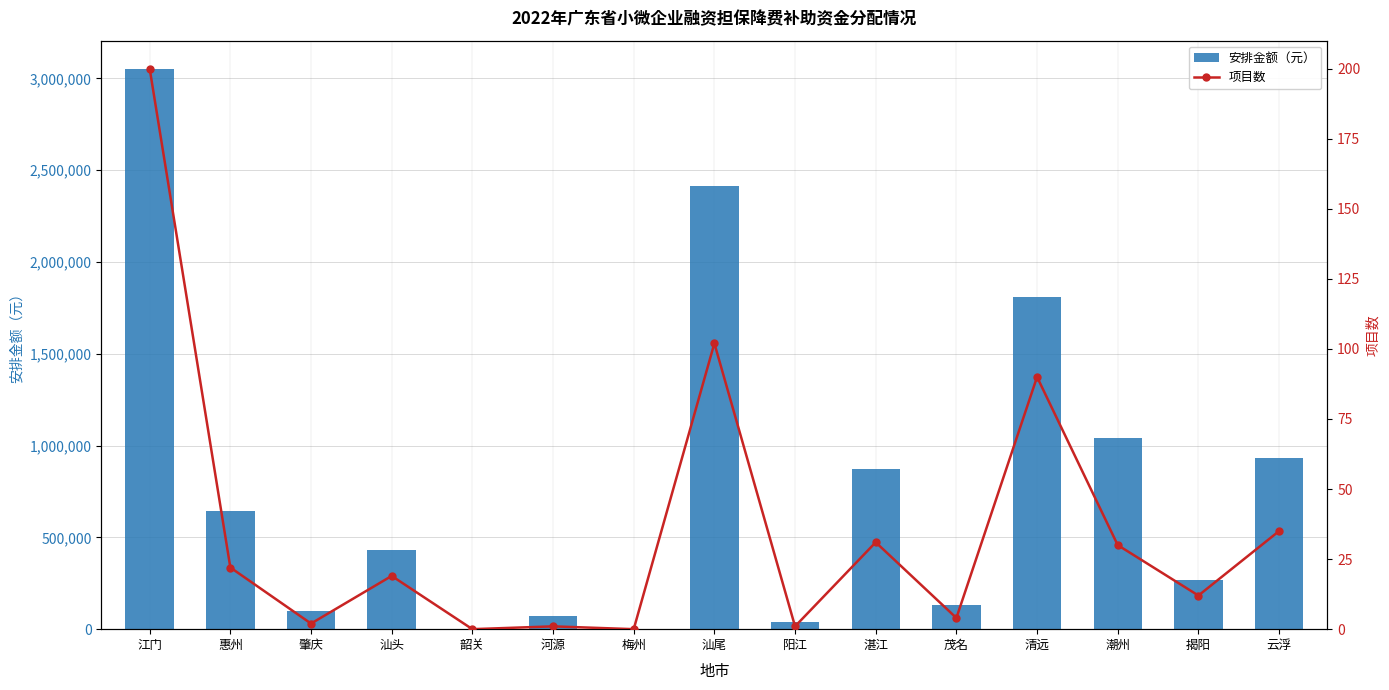

Reading right to left, extract all data points from this chart.

安排金额（元）: 934058	267900	1039899	1807162	130000	873949	40000	2414073	0	69000	0	432128	97000	644051	3053003
项目数: 35	12	30	90	4	31	1	102	0	1	0	19	2	22	200